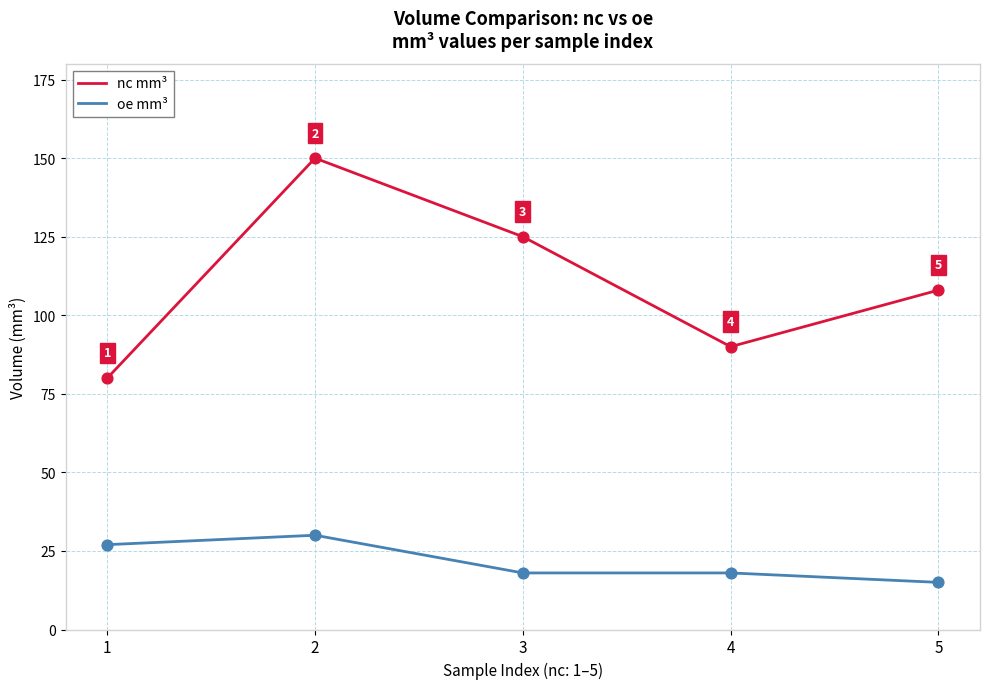

Which series has the largest total across all categories?

nc mm³